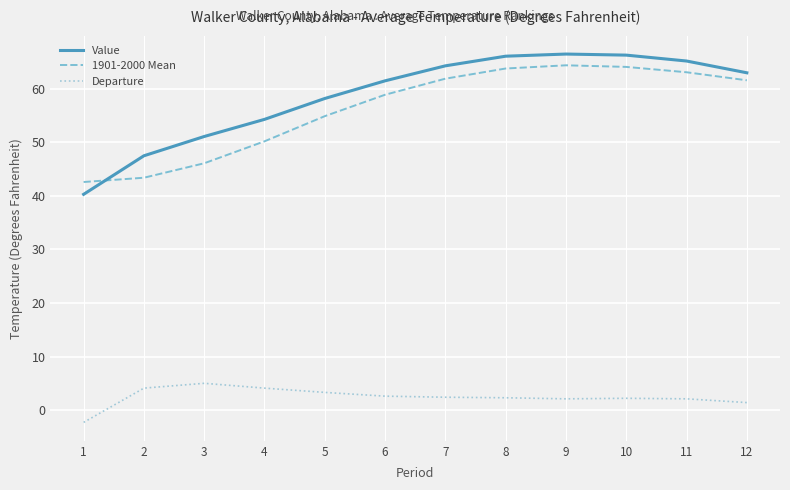

Which series changed the most between 4 and 7?

1901-2000 Mean